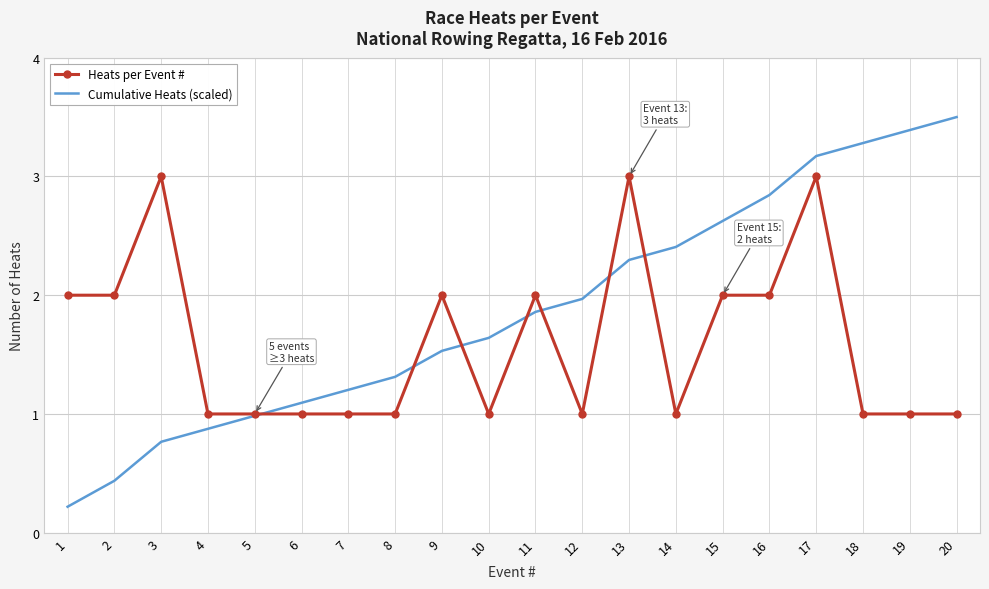

Which series has the largest total across all categories?

Cumulative Heats (scaled)